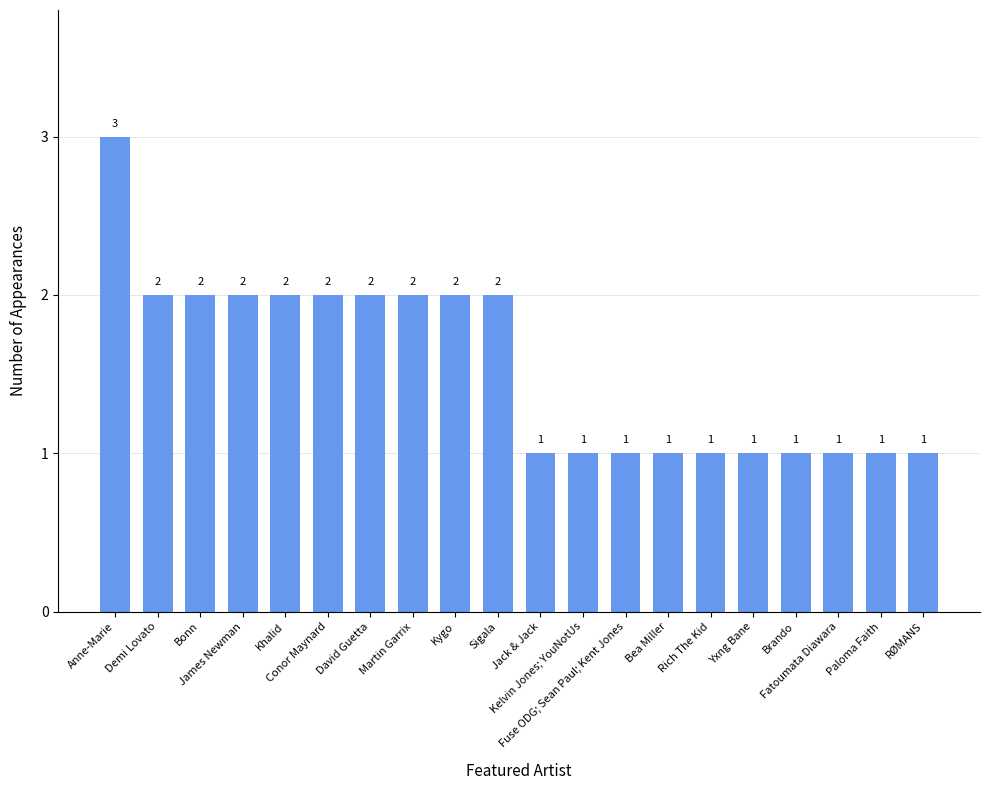

What is the sum of all values?

31